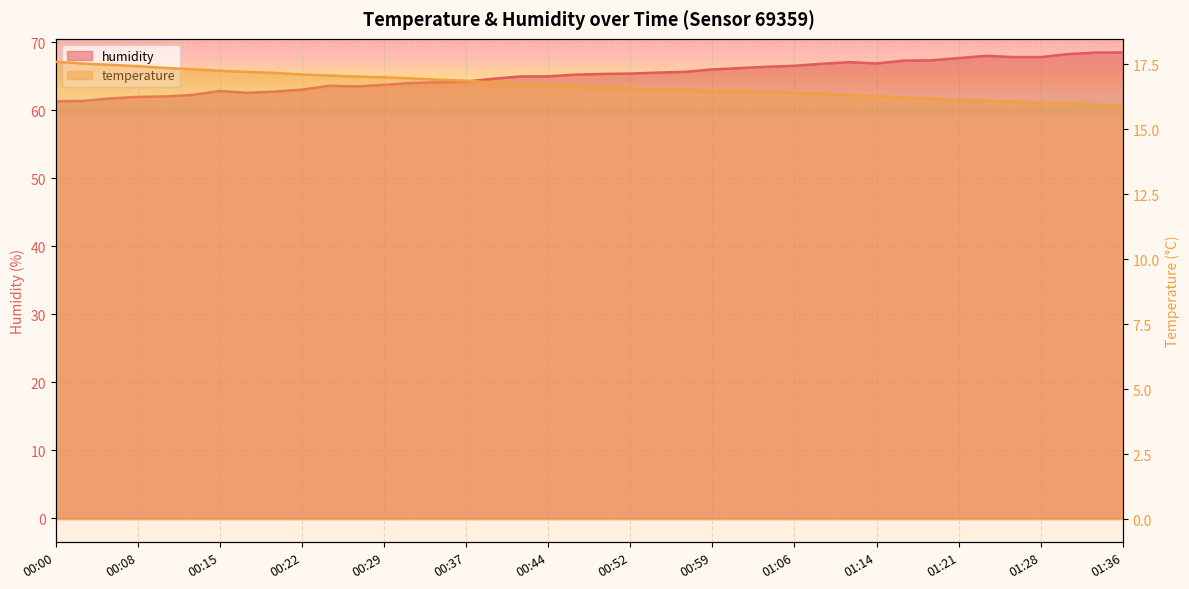

What is the difference between the maximum and second lowest values in the temperature series?

1.7